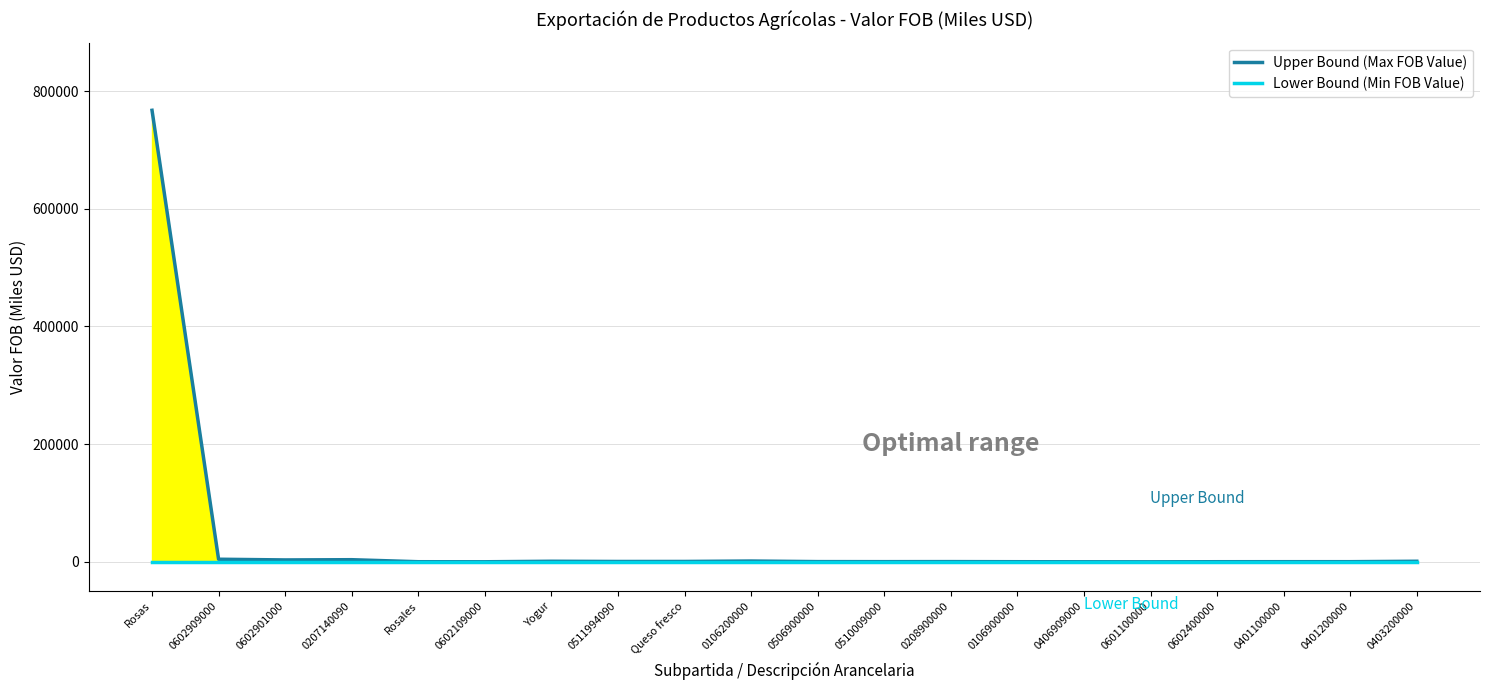

Which series has the largest total across all categories?

Upper Bound (Max FOB Value)